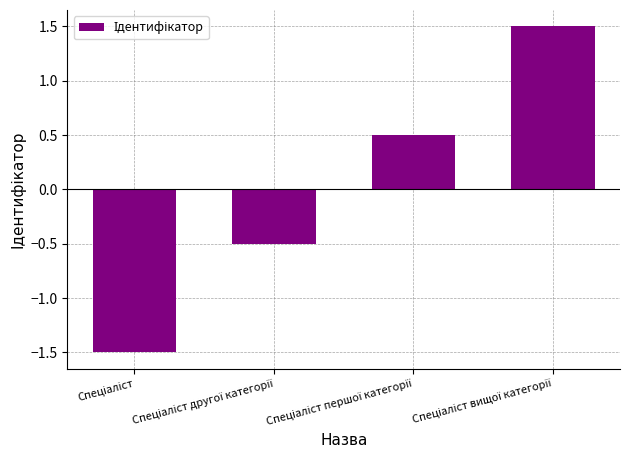

What is the value of the 3rd bar from the left?

0.5